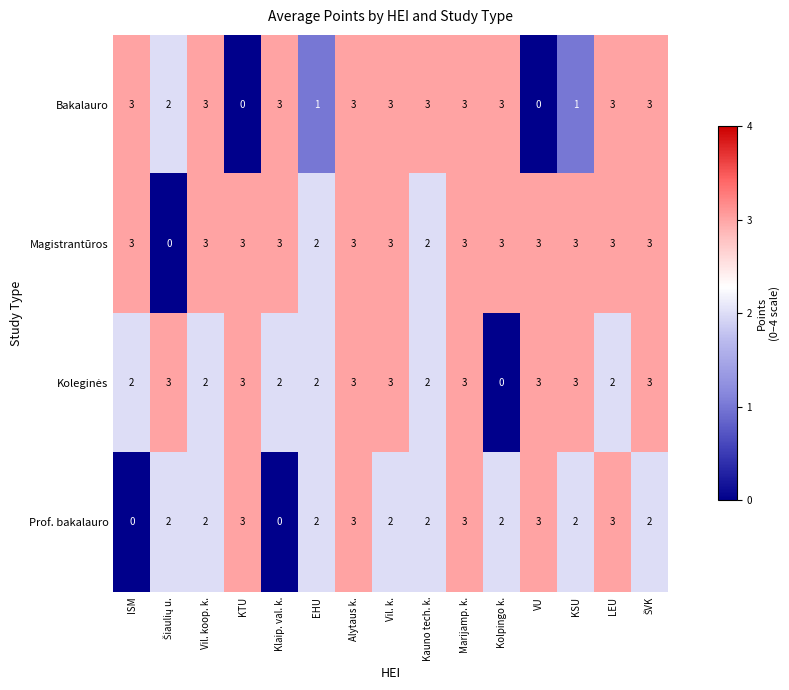

Which series has the largest total across all categories?

Magistrantūros